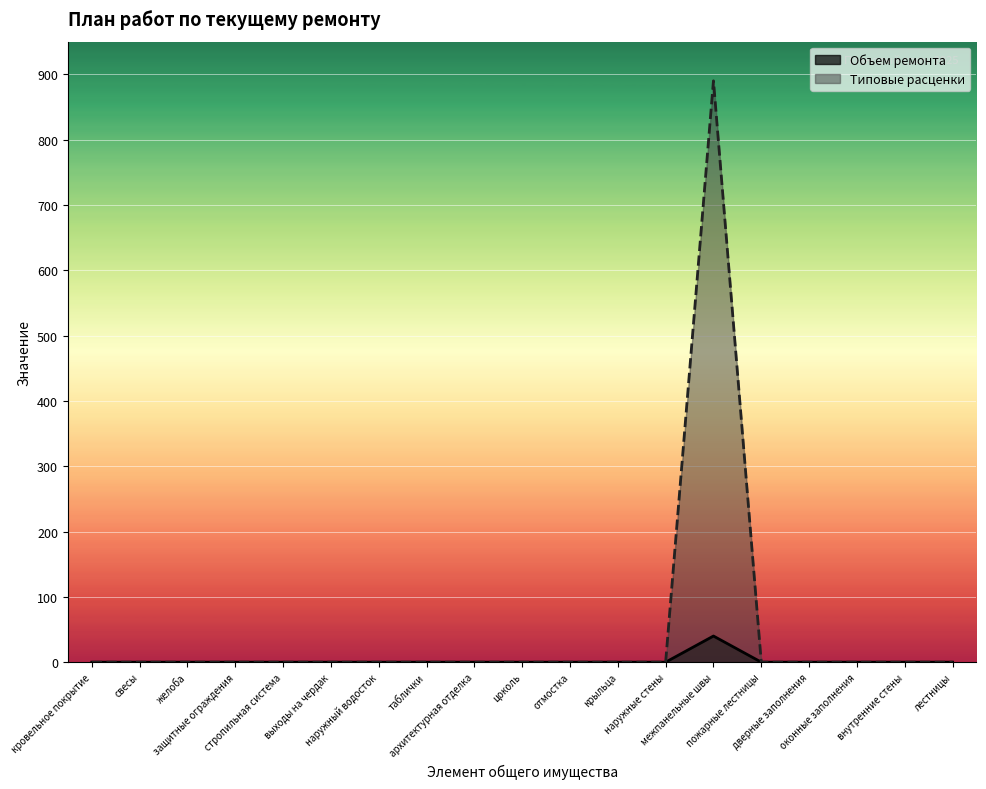

What is the maximum value for Объем ремонта?

40